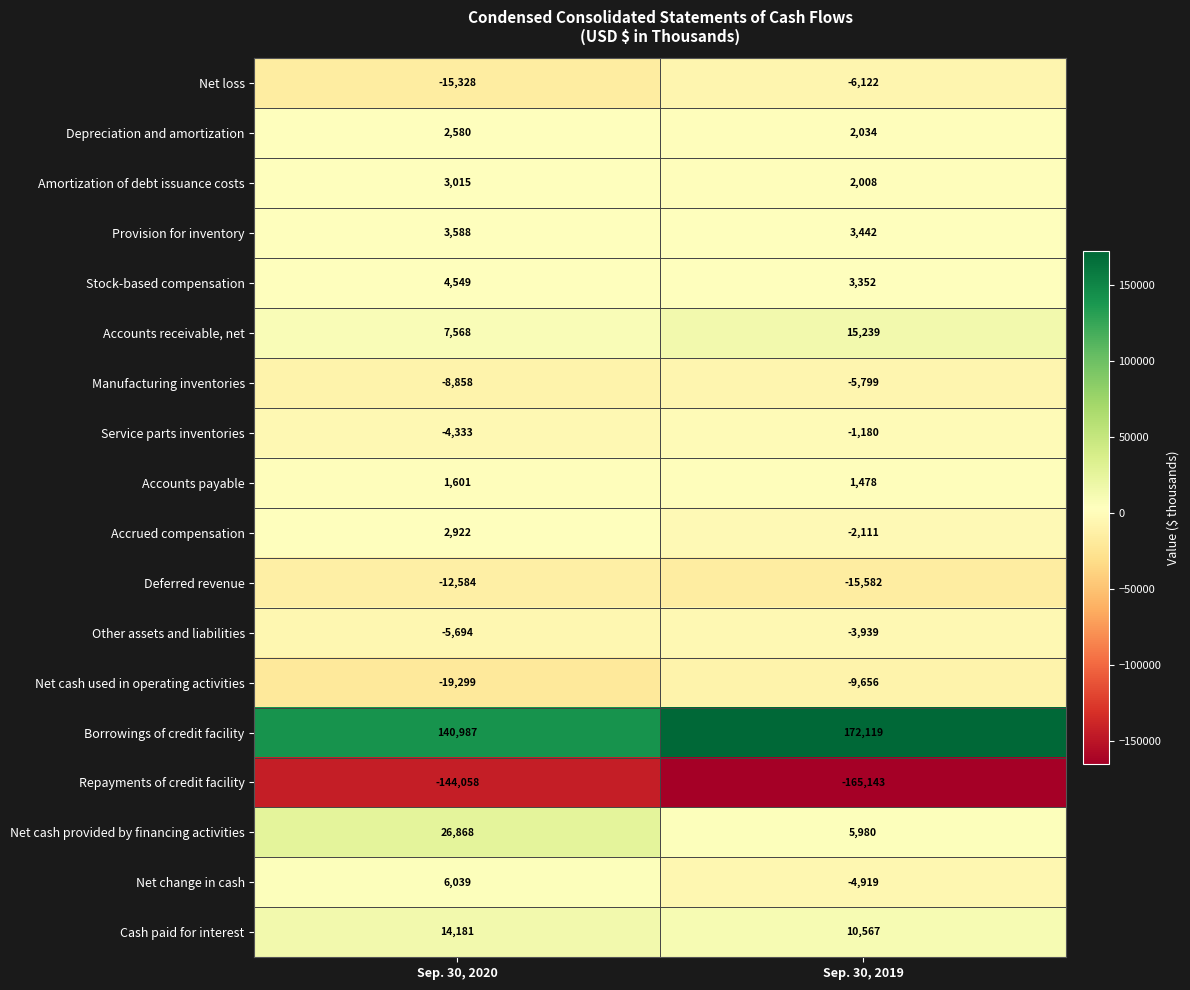

What is the difference between the Service parts inventories values at Sep. 30, 2020 and Sep. 30, 2019?

3153